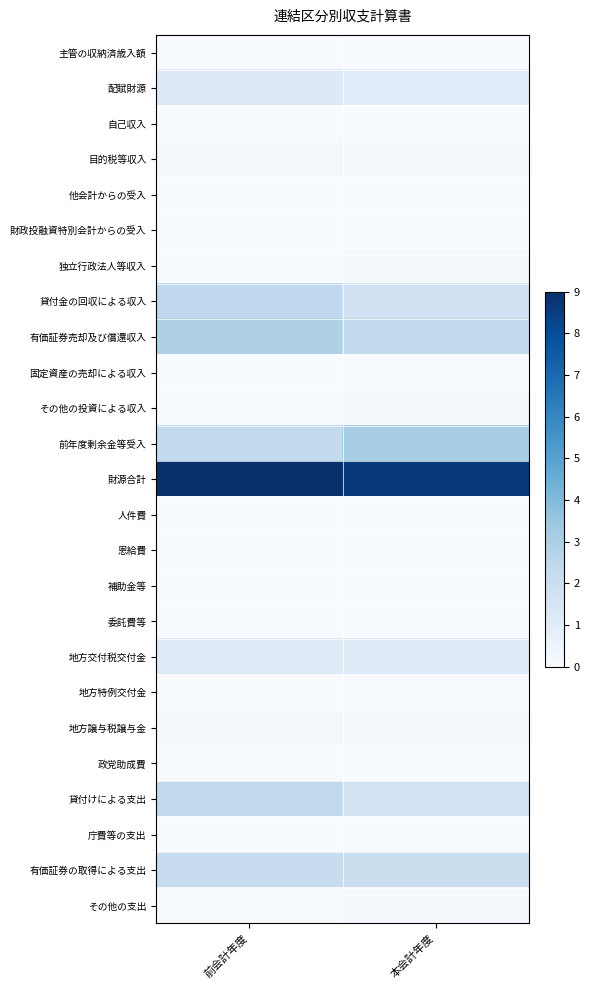

Rank the series by their maximum value, from lowest to highest.

自己収入, 固定資産の売却による収入, 政党助成費, 人件費, 庁費等の支出, 主管の収納済歳入額, 地方特例交付金, 委託費等, 他会計からの受入, 財政投融資特別会計からの受入, 恩給費, 補助金等, その他の支出, その他の投資による収入, 独立行政法人等収入, 地方譲与税譲与金, 目的税等収入, 地方交付税交付金, 配賦財源, 有価証券の取得による支出, 貸付けによる支出, 貸付金の回収による収入, 有価証券売却及び償還収入, 前年度剰余金等受入, 財源合計